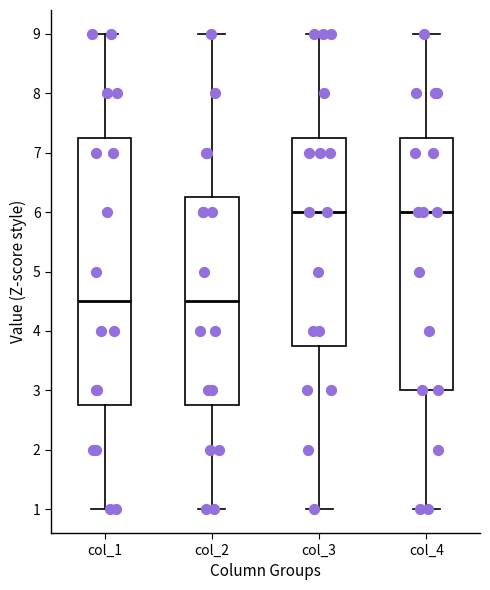

Reading left to right, transcribe this box plot: for each box, give where its median line is, the range the box spans, and where its two whiskers end, as read against the y-axis. The values are not printed on the chart, so give them approximately, as read against the axis.

col_1: median 4.5, box 2.8 to 7.3, whiskers 1.0 to 9.0
col_2: median 4.5, box 2.8 to 6.3, whiskers 1.0 to 9.0
col_3: median 6.0, box 3.8 to 7.3, whiskers 1.0 to 9.0
col_4: median 6.0, box 3.0 to 7.3, whiskers 1.0 to 9.0